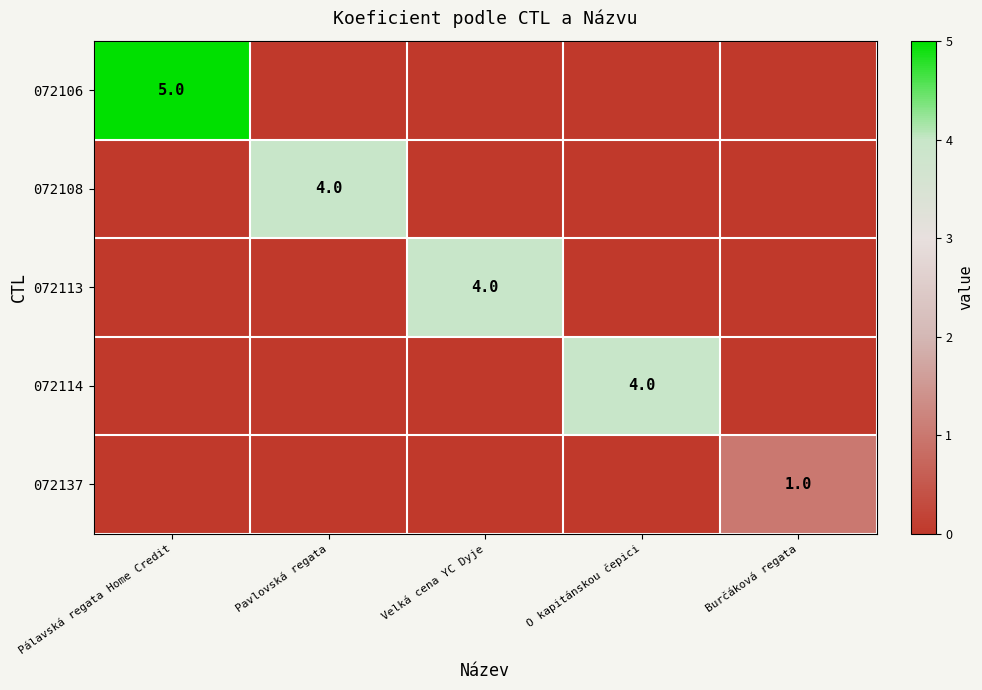

What is the spread (max minus min) of values at Burčáková regata?

1